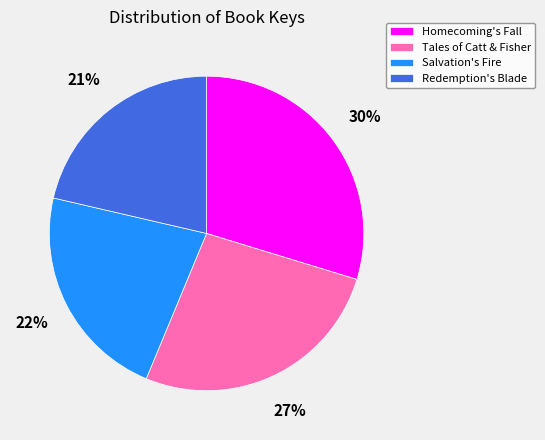

The Redemption's Blade slice represents 9% of the pie. True or false?

False